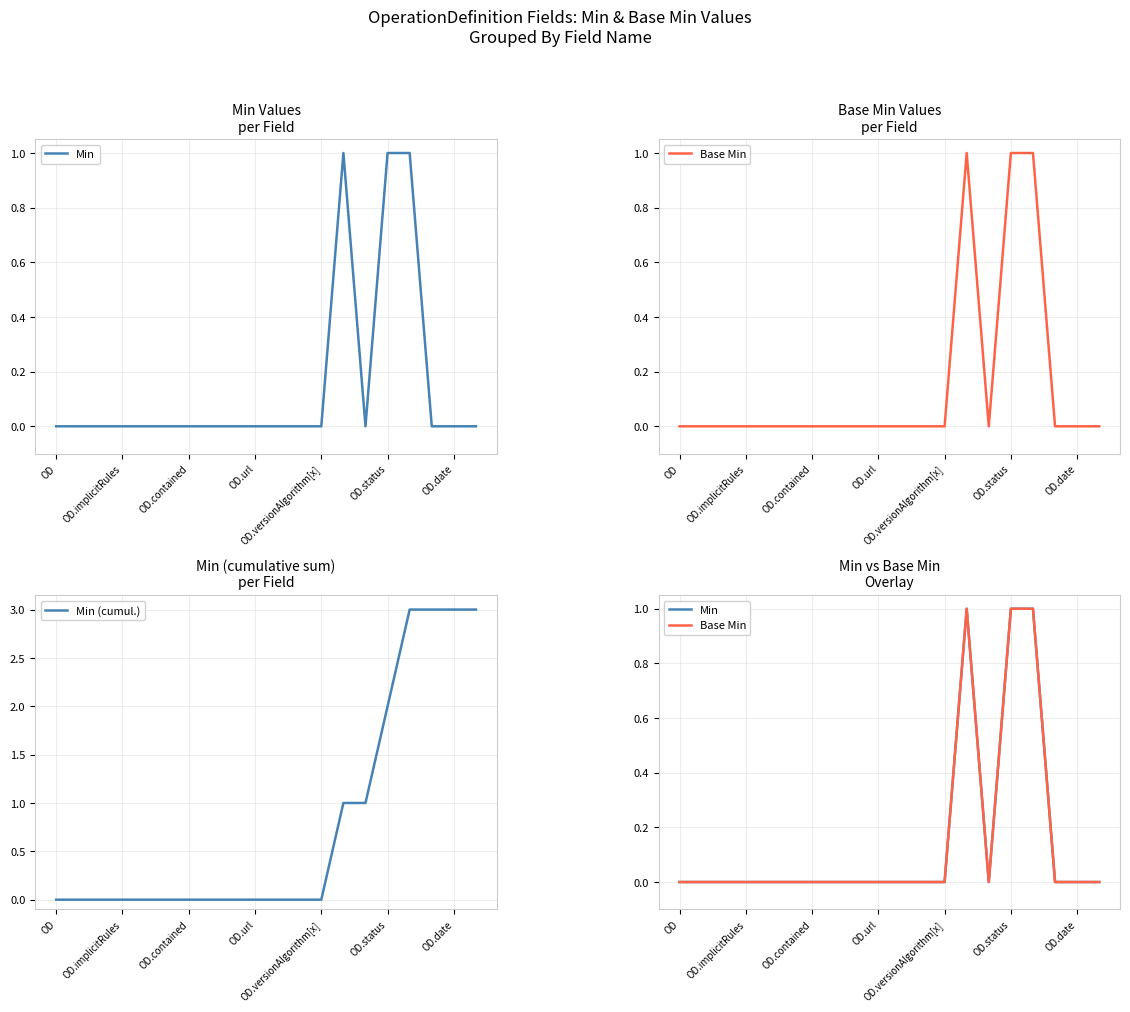

True or false: Base Min has a value of 0 at 8.

True